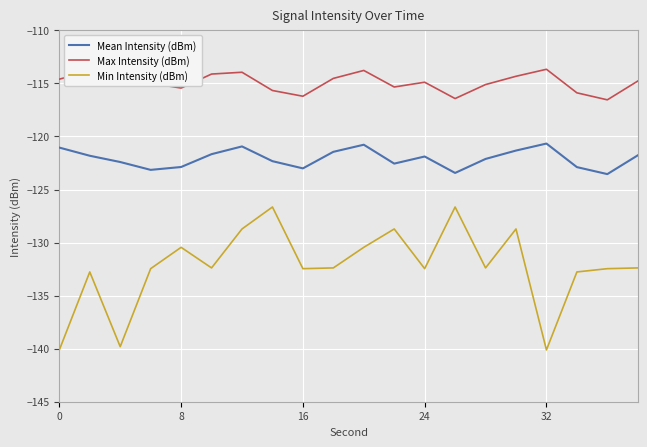

Which series has the largest total across all categories?

Max Intensity (dBm)